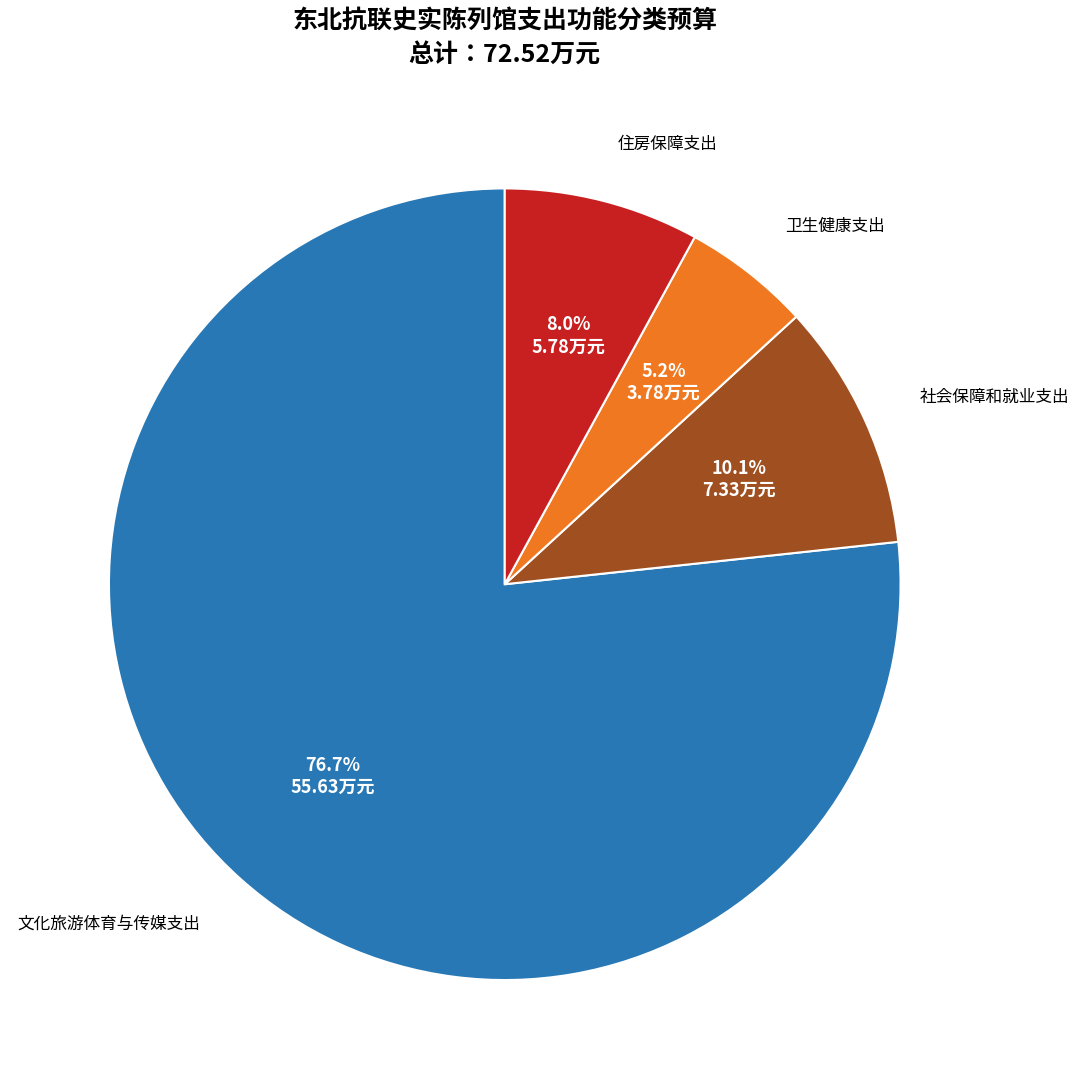

Rank the categories by value from highest to lowest.

文化旅游体育与传媒支出, 社会保障和就业支出, 住房保障支出, 卫生健康支出